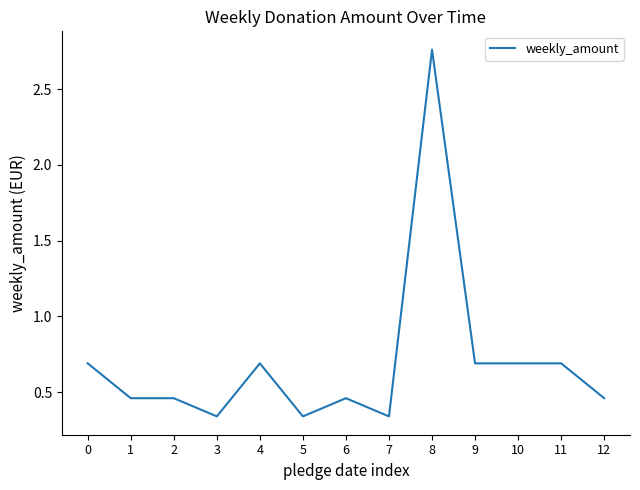

Is it true that the value at 10 is 0.2?

False